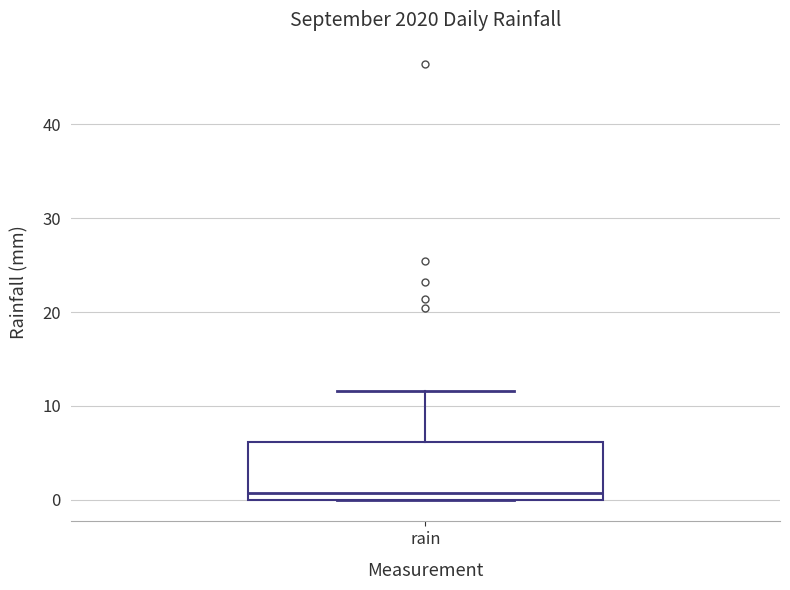

Read this box plot against the y-axis: the position of the median line, the range covered by the box, and the ends of both whiskers. The values are not printed on the chart, so give them approximately, as read against the axis.

median 1, box 0 to 6, whiskers 0 to 12